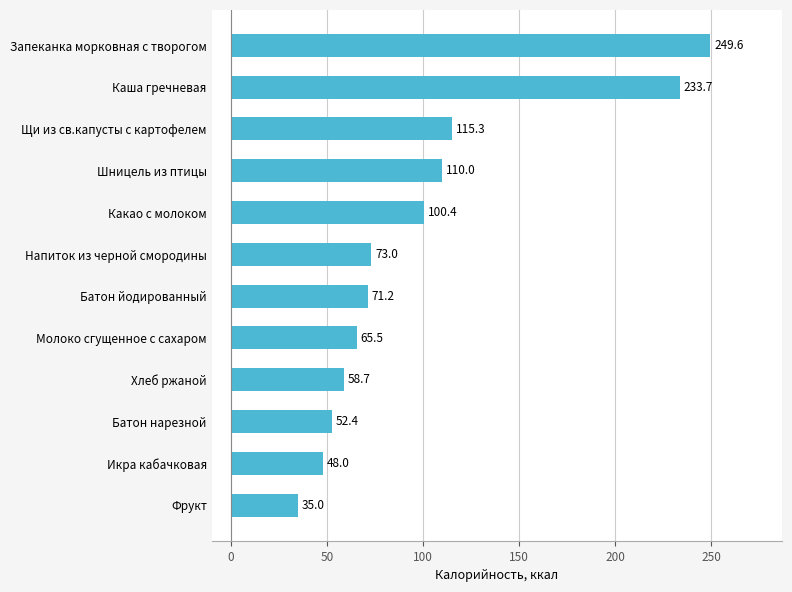

At which label is the value closest to 142?

Щи из св.капусты с картофелем